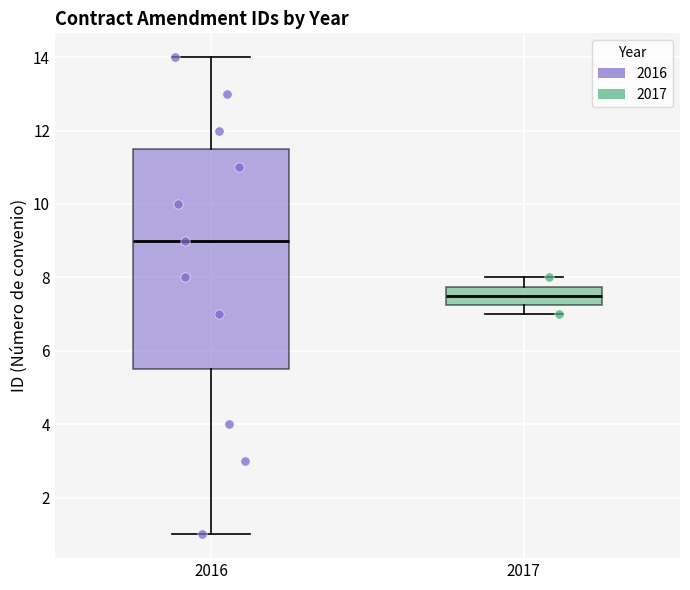

Reading left to right, transcribe this box plot: for each box, give where its median line is, the range the box spans, and where its two whiskers end, as read against the y-axis. The values are not printed on the chart, so give them approximately, as read against the axis.

2016: median 9.0, box 5.6 to 11.6, whiskers 1.0 to 14.0
2017: median 7.6, box 7.2 to 7.8, whiskers 7.0 to 8.0